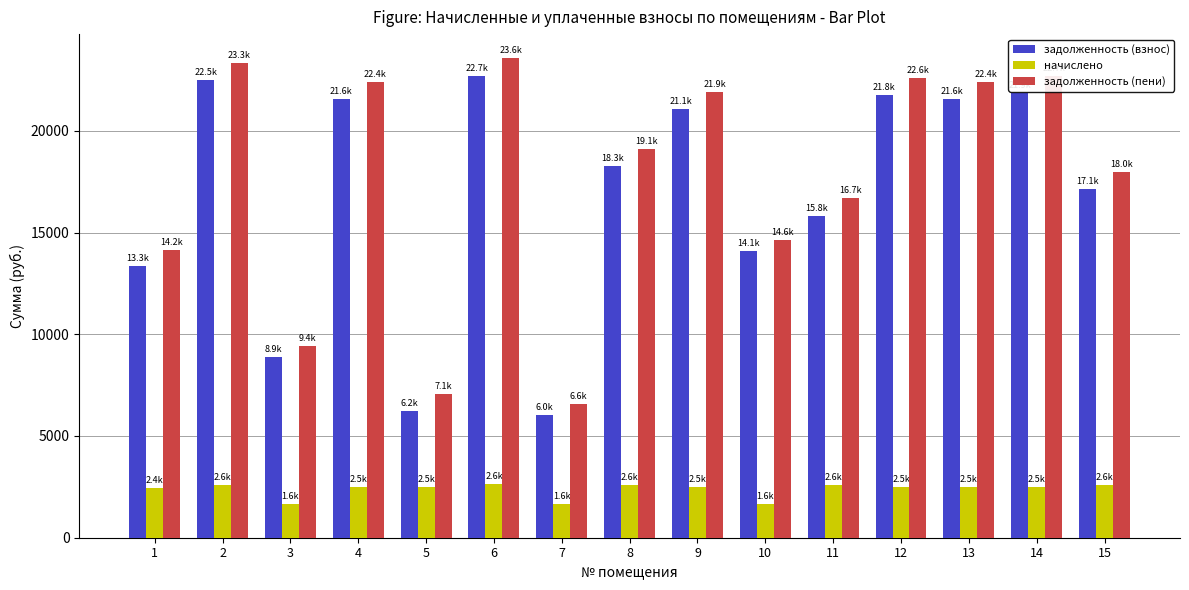

What is the maximum value shown in the chart?

23575.1